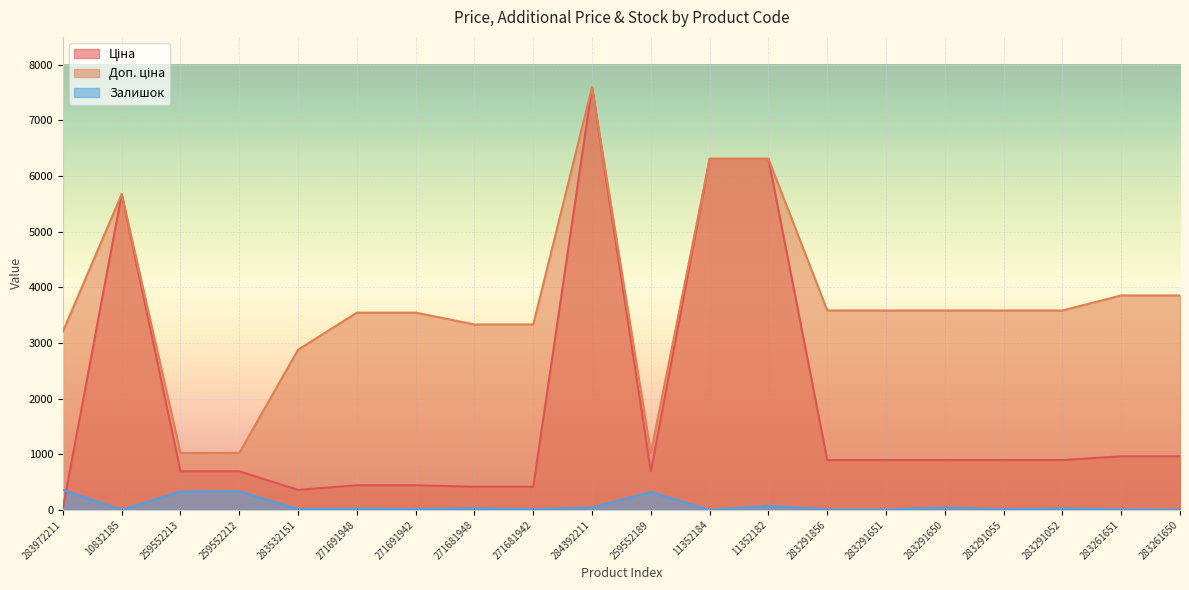

Reading left to right, transcribe all the data shown in this chart.

Ціна: 283972211=32.0	10832185=5673.8	259552213=693.7	259552212=693.7	283532151=359.9	271691948=443.1	271691942=443.1	271681948=416.6	271681942=416.6	284392211=7596.5	259552189=693.7	11352184=6308.8	11352182=6308.8	283291856=895.9	283291651=895.9	283291650=895.9	283291055=895.9	283291052=895.9	283261651=963.5	283261650=963.5
Доп. ціна: 283972211=3205.0	10832185=5673.8	259552213=1024.6	259552212=1024.6	283532151=2878.8	271691948=3545.0	271691942=3545.0	271681948=3332.5	271681942=3332.5	284392211=7596.5	259552189=1024.6	11352184=6308.8	11352182=6308.8	283291856=3583.6	283291651=3583.6	283291650=3583.6	283291055=3583.6	283291052=3583.6	283261651=3854.0	283261650=3854.0
Залишок: 283972211=360.0	10832185=2.0	259552213=330.0	259552212=333.0	283532151=14.0	271691948=22.0	271691942=13.0	271681948=30.0	271681942=10.0	284392211=43.0	259552189=322.0	11352184=0.0	11352182=74.0	283291856=7.0	283291651=6.0	283291650=43.0	283291055=9.0	283291052=26.0	283261651=8.0	283261650=6.0